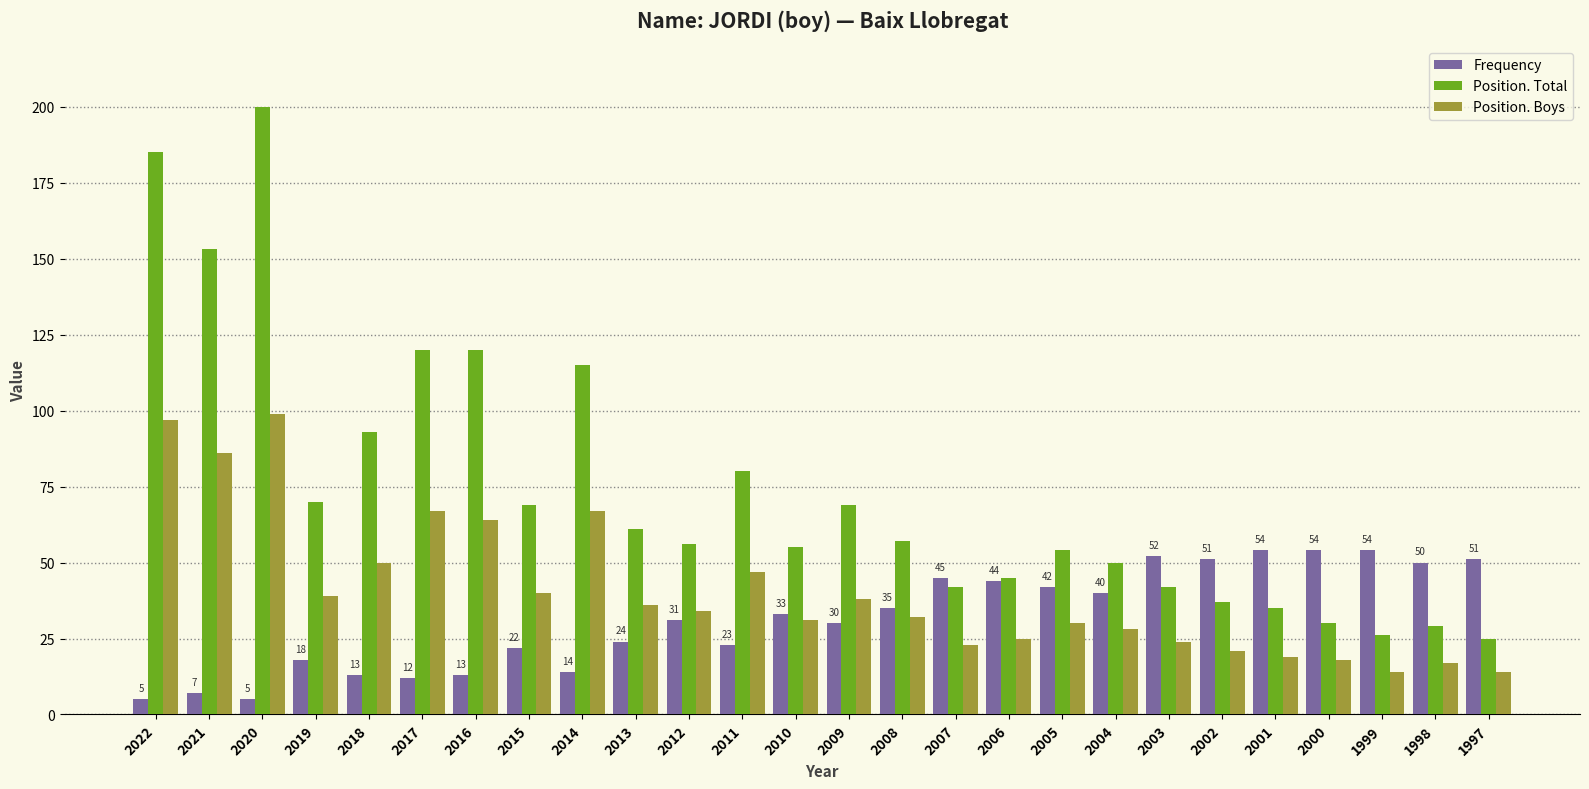

Reading right to left, what are all the values shown in this chart?

Frequency: 1997=51	1998=50	1999=54	2000=54	2001=54	2002=51	2003=52	2004=40	2005=42	2006=44	2007=45	2008=35	2009=30	2010=33	2011=23	2012=31	2013=24	2014=14	2015=22	2016=13	2017=12	2018=13	2019=18	2020=5	2021=7	2022=5
Position. Total: 1997=25	1998=29	1999=26	2000=30	2001=35	2002=37	2003=42	2004=50	2005=54	2006=45	2007=42	2008=57	2009=69	2010=55	2011=80	2012=56	2013=61	2014=115	2015=69	2016=120	2017=120	2018=93	2019=70	2020=200	2021=153	2022=185
Position. Boys: 1997=14	1998=17	1999=14	2000=18	2001=19	2002=21	2003=24	2004=28	2005=30	2006=25	2007=23	2008=32	2009=38	2010=31	2011=47	2012=34	2013=36	2014=67	2015=40	2016=64	2017=67	2018=50	2019=39	2020=99	2021=86	2022=97